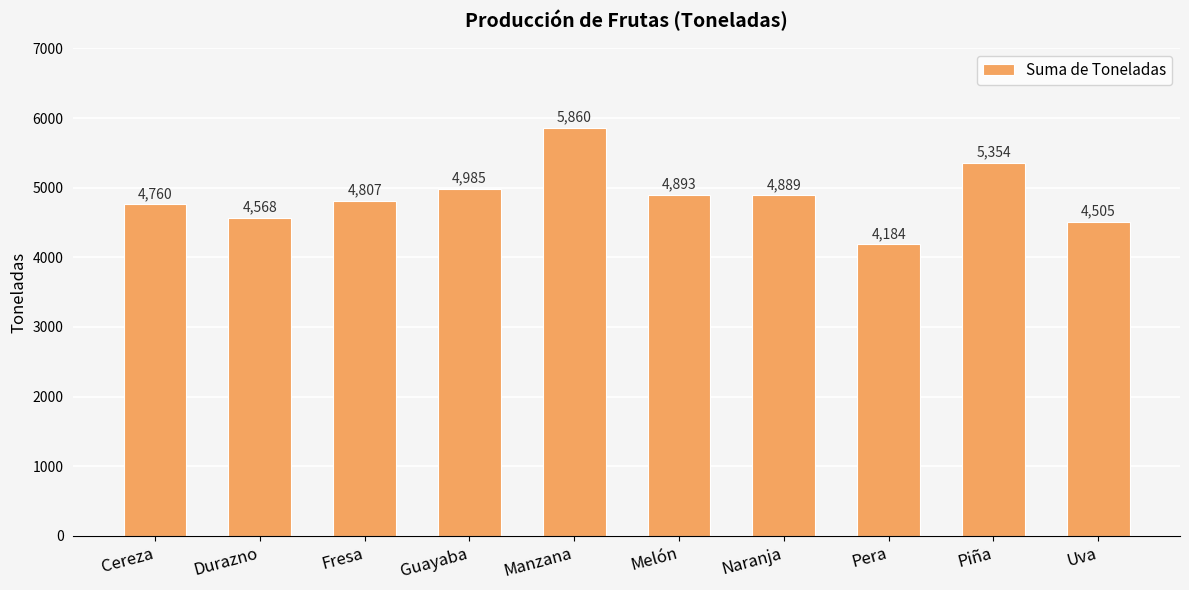

Count the number of categories in the chart.

10